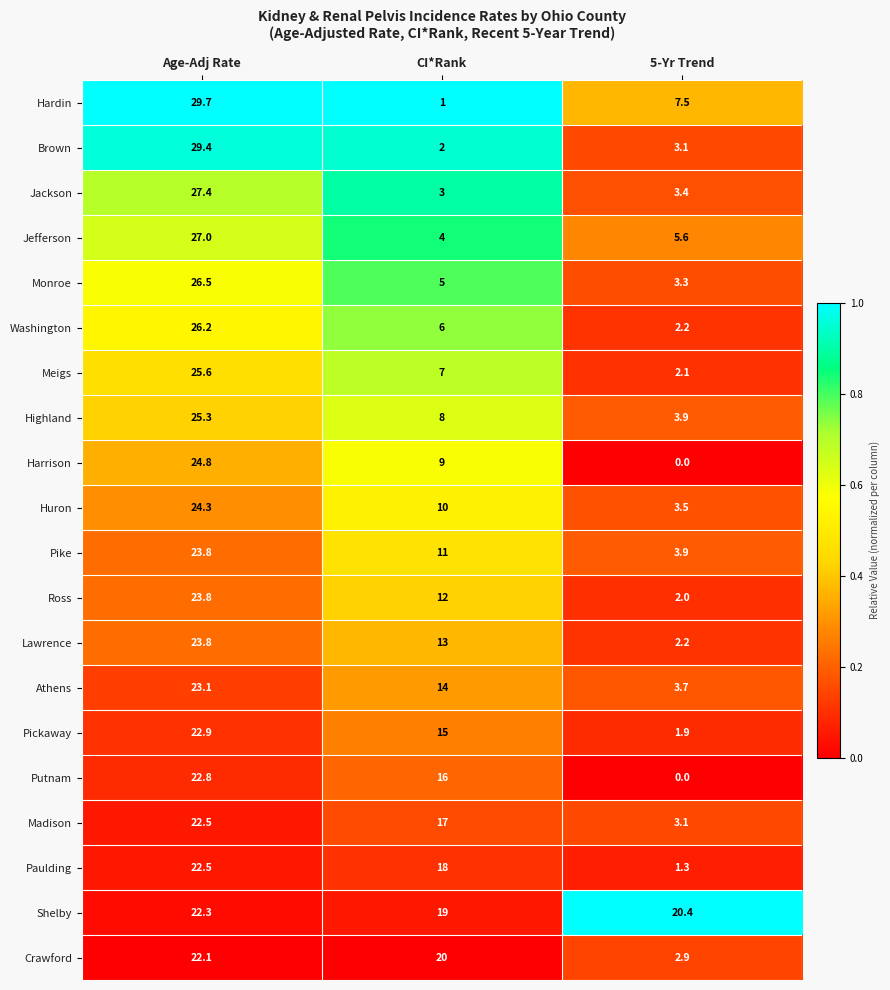

True or false: Harrison has a value of 17.2 at Age-Adj Rate.

False